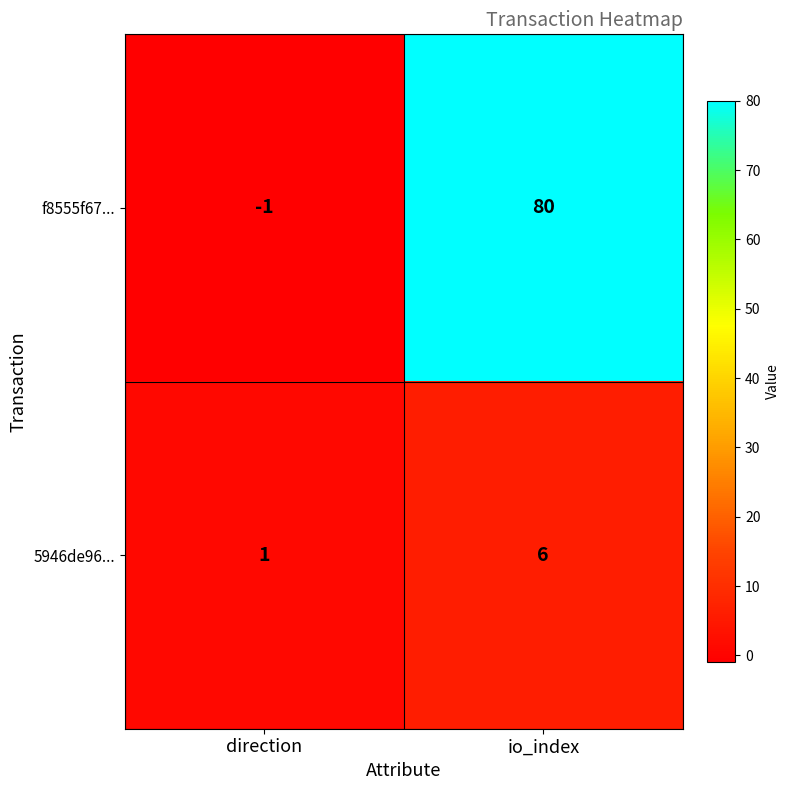

At which category does the chart reach its minimum across all series?

direction